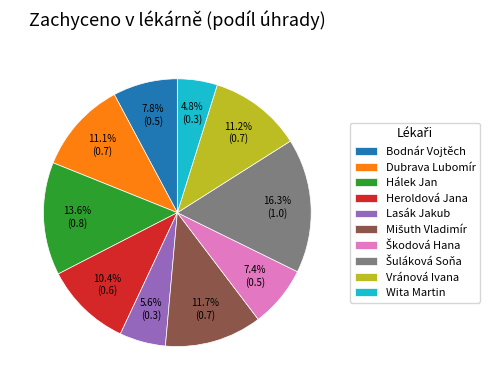

Is it true that Vránová Ivana is 11% of the pie?

True